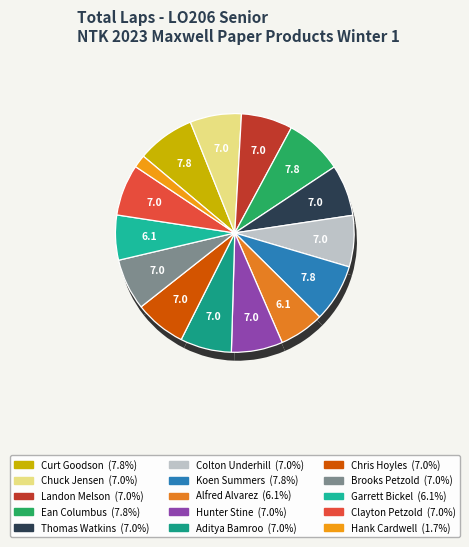

What is the total percentage of Clayton Petzold and Koen Summers?

14.8%